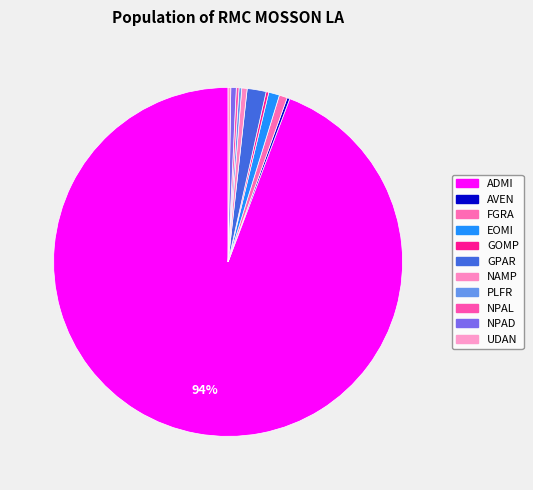

True or false: ADMI accounts for 83% of the total.

False